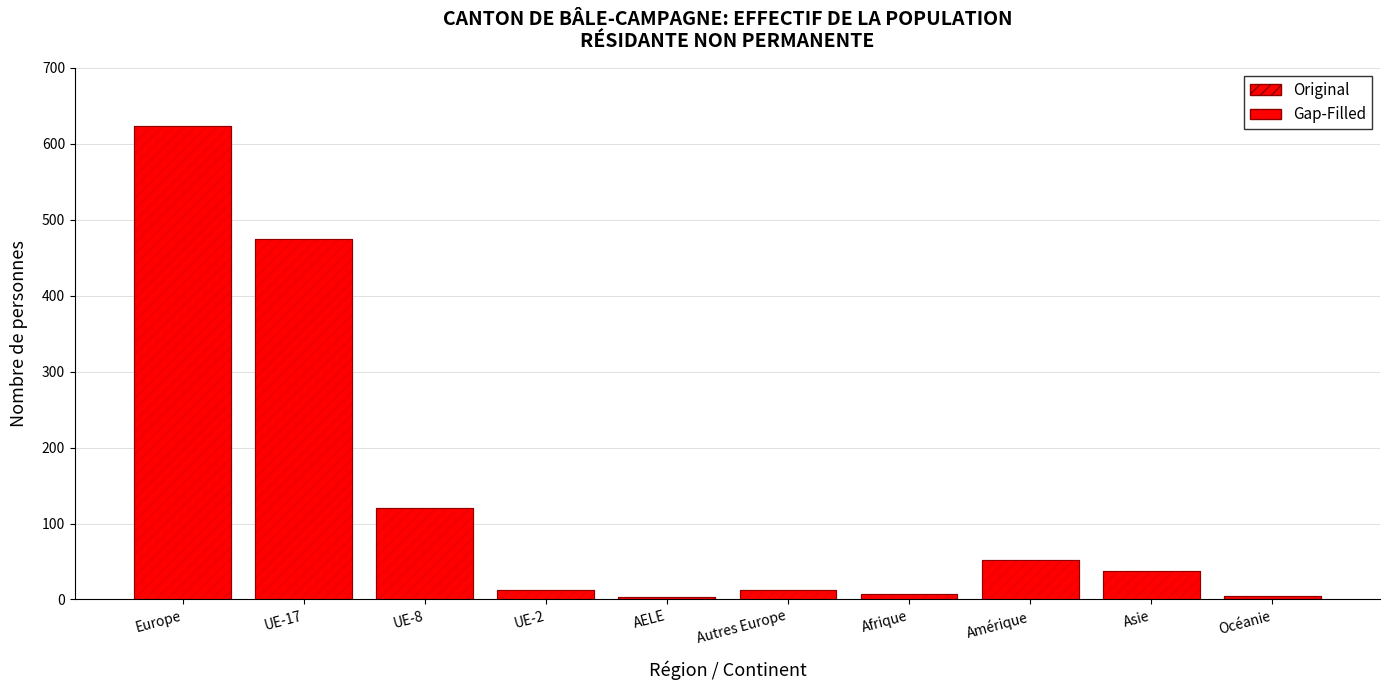

Count the number of categories in the chart.

10